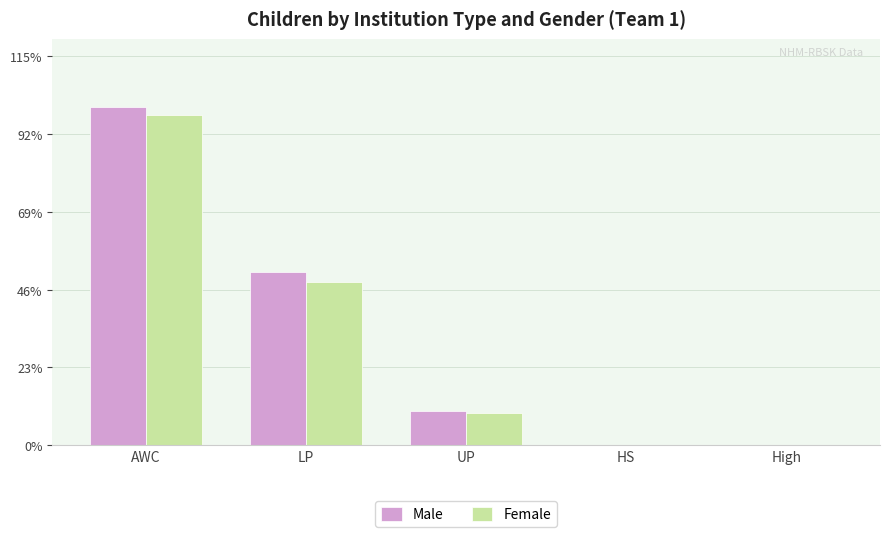

Reading left to right, transcribe all the data shown in this chart.

Male: 616	316	62	0	0
Female: 601	297	58	0	0